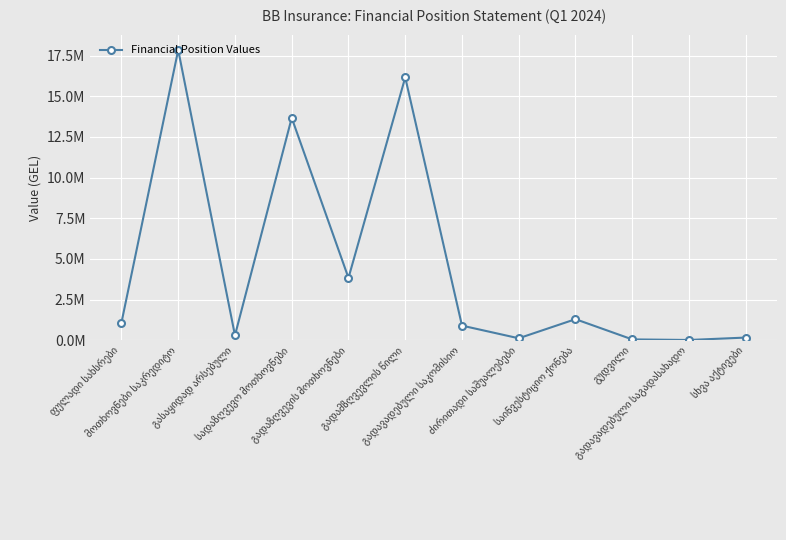

Is this an area chart (filled region under the line)?

No